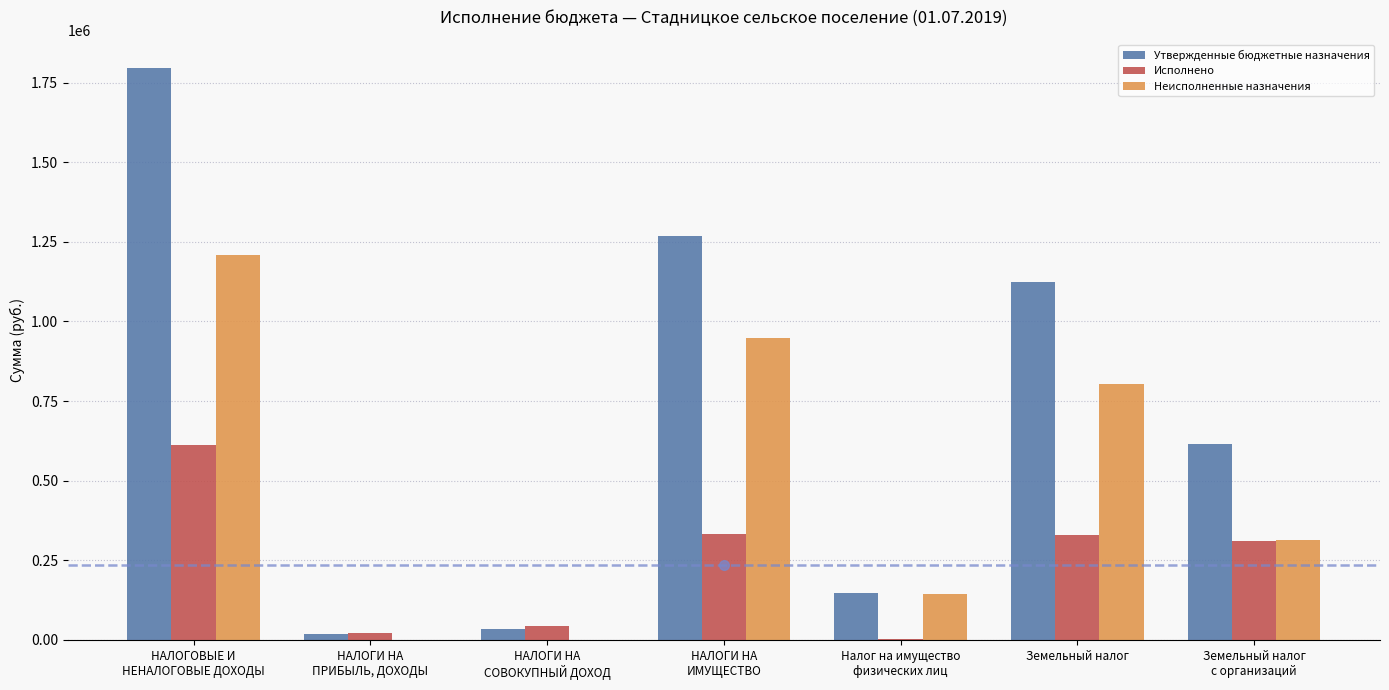

What is the highest value of the Исполнено series?

613243.6